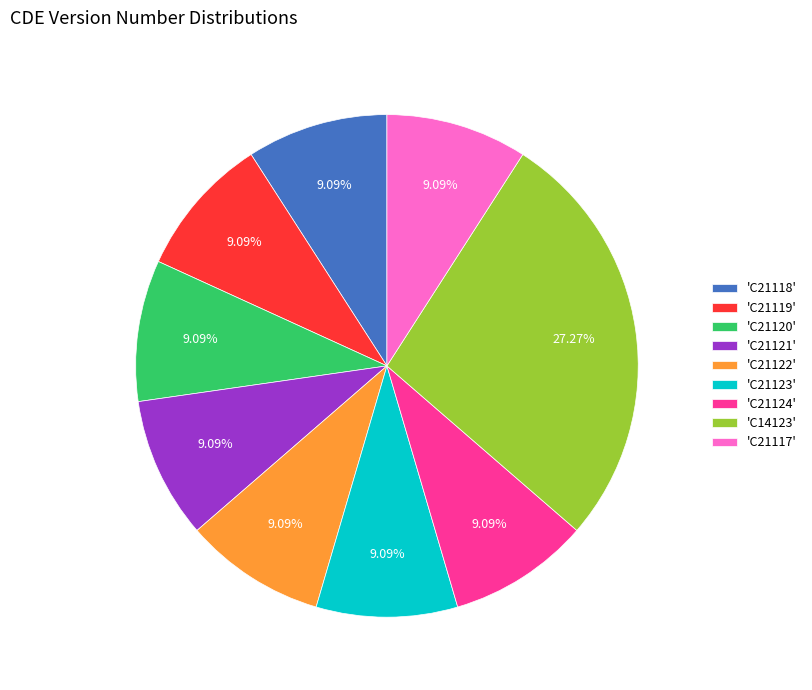

Do 'C21119' and 'C21120' together represent more than half of the pie?

No